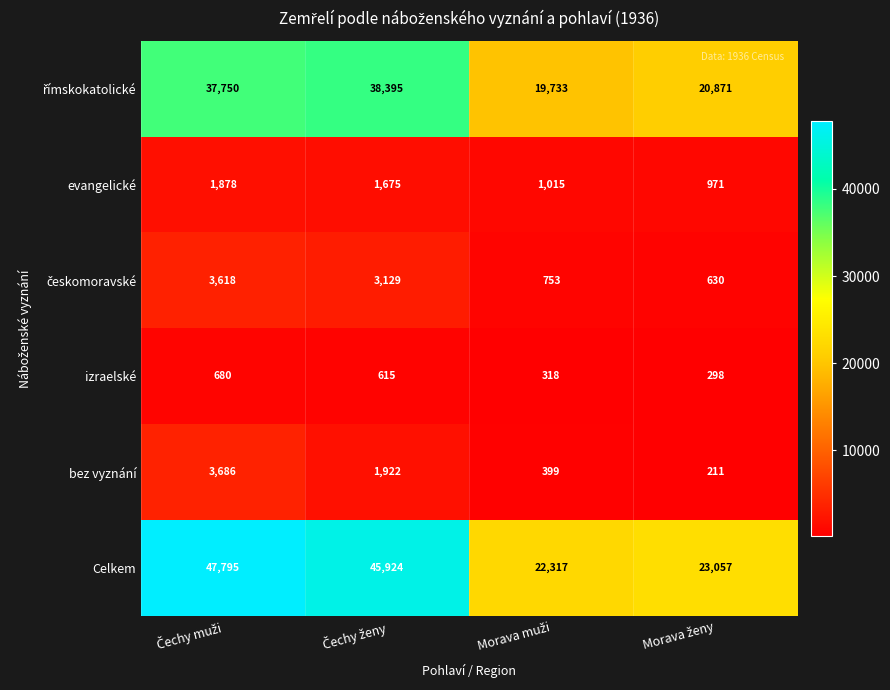

What is the lowest value of the Celkem series?

22317